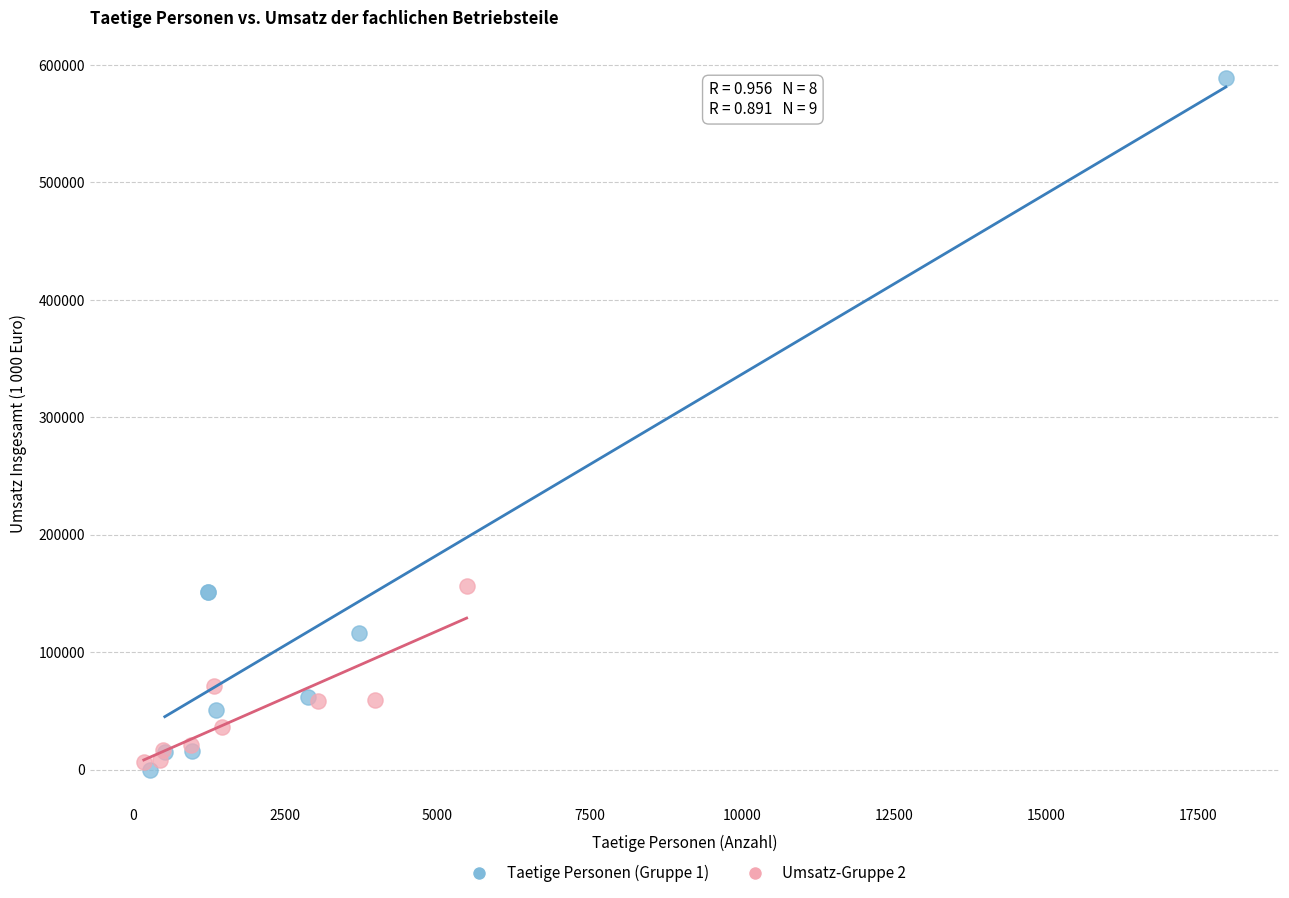

Which series contains the highest Y value?

Taetige Personen (Gruppe 1)